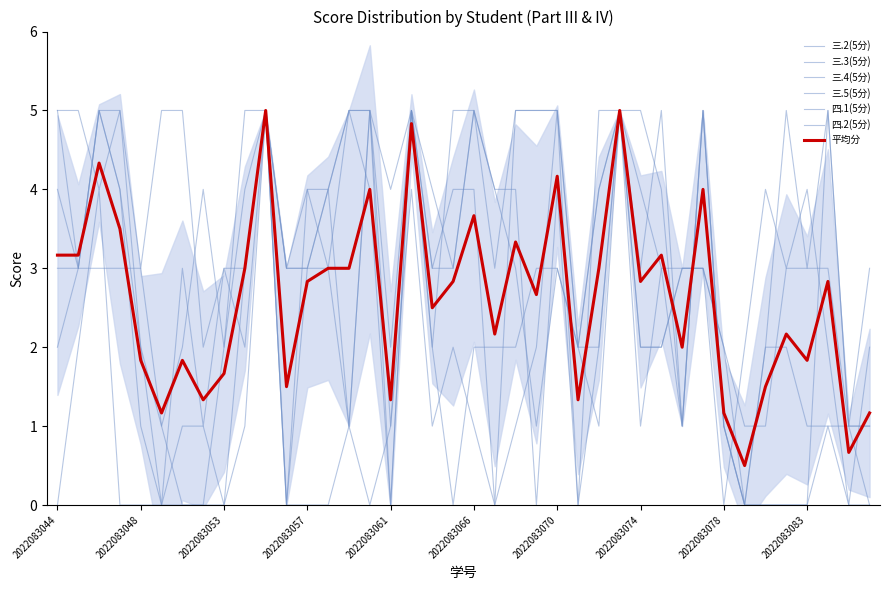

Between 2022083046 and 2022083050, which is larger?

2022083050